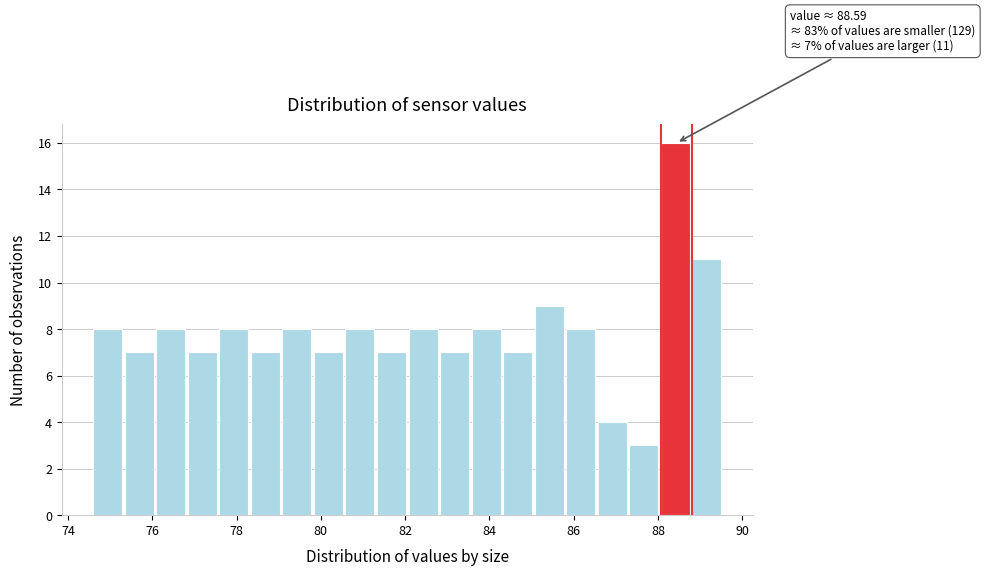

Read against the x-axis, roughly where is the centre of the tallest bar?

88.4